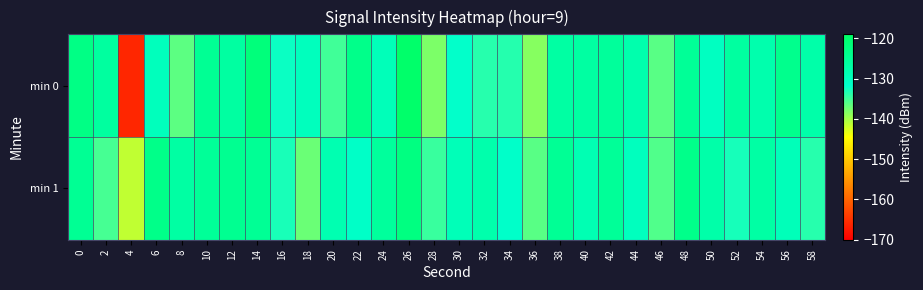

Reading right to left, what are all the values shown in this chart?

min 0: 58=-127.6	56=-124.0	54=-128.0	52=-126.3	50=-130.4	48=-125.3	46=-136.2	44=-128.0	42=-125.7	40=-126.6	38=-126.7	36=-138.5	34=-133.5	32=-133.7	30=-131.9	28=-138.0	26=-119.6	24=-129.5	22=-123.7	20=-134.9	18=-129.9	16=-132.3	14=-121.8	12=-126.6	10=-124.8	8=-136.4	6=-129.8	4=-166.1	2=-126.2	0=-123.0
min 1: 58=-133.7	56=-129.5	54=-126.8	52=-132.9	50=-127.4	48=-123.6	46=-135.8	44=-130.1	42=-125.3	40=-128.7	38=-124.9	36=-136.2	34=-131.5	32=-127.8	30=-129.3	28=-134.6	26=-122.4	24=-125.8	22=-131.2	20=-128.5	18=-137.1	16=-133.0	14=-125.0	12=-124.4	10=-125.4	8=-126.7	6=-123.5	4=-141.3	2=-135.3	0=-124.9